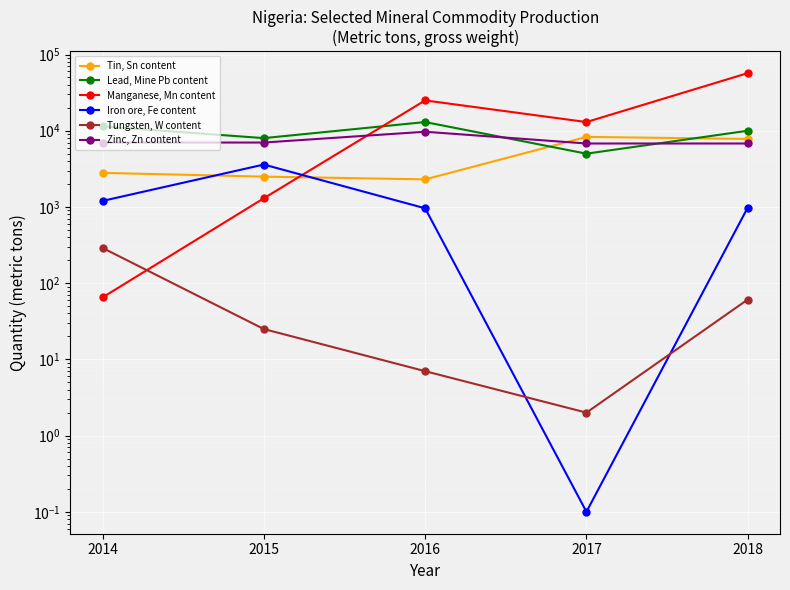

What is the greatest value displayed?

57000.0